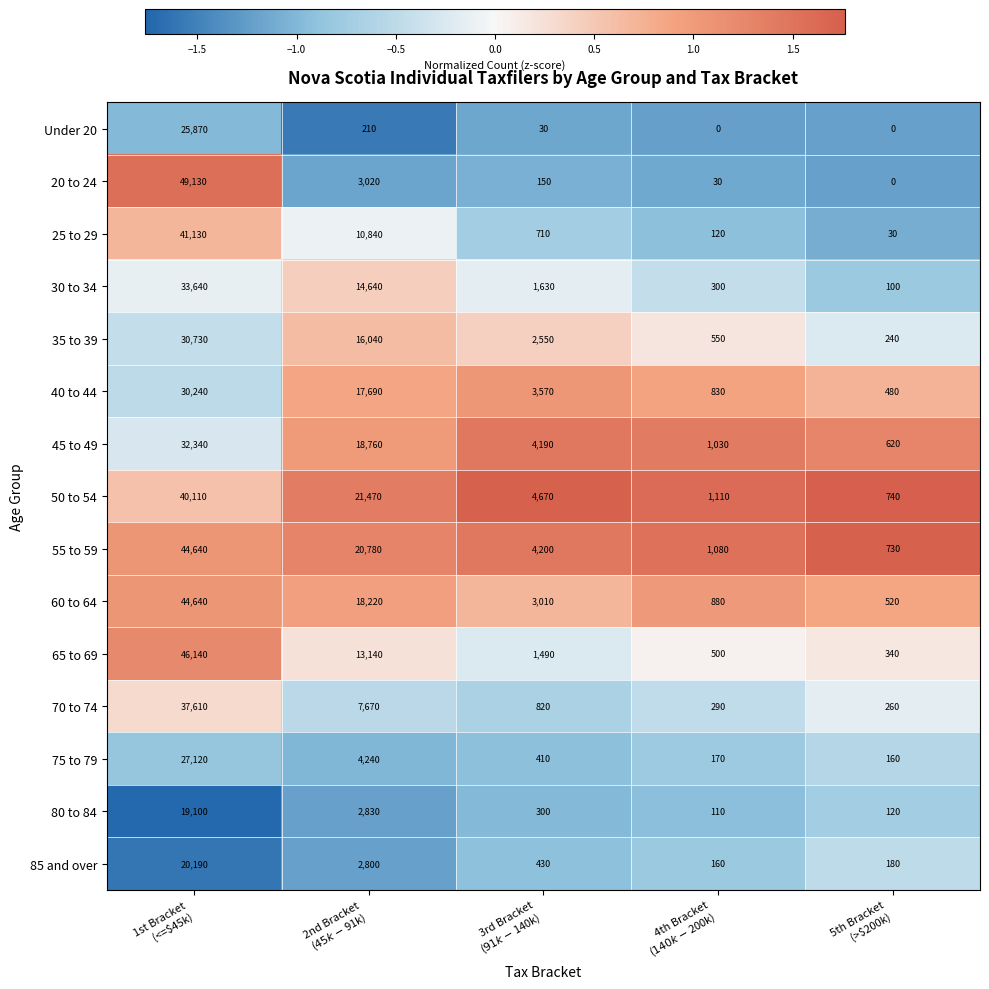

What is the minimum value for 50 to 54?

740